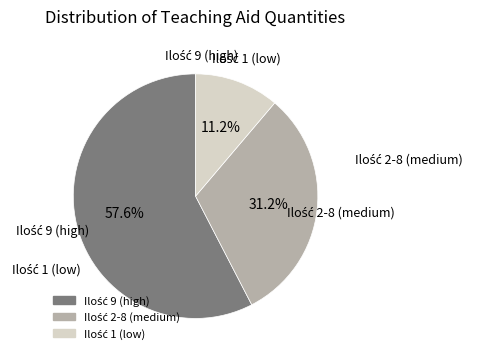

Does any single category account for the majority?

Yes